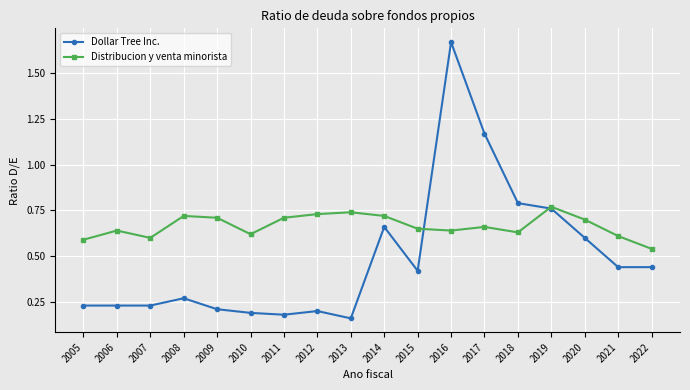

What is the sum of the Distribucion y venta minorista values at 2011 and 2018?

1.3